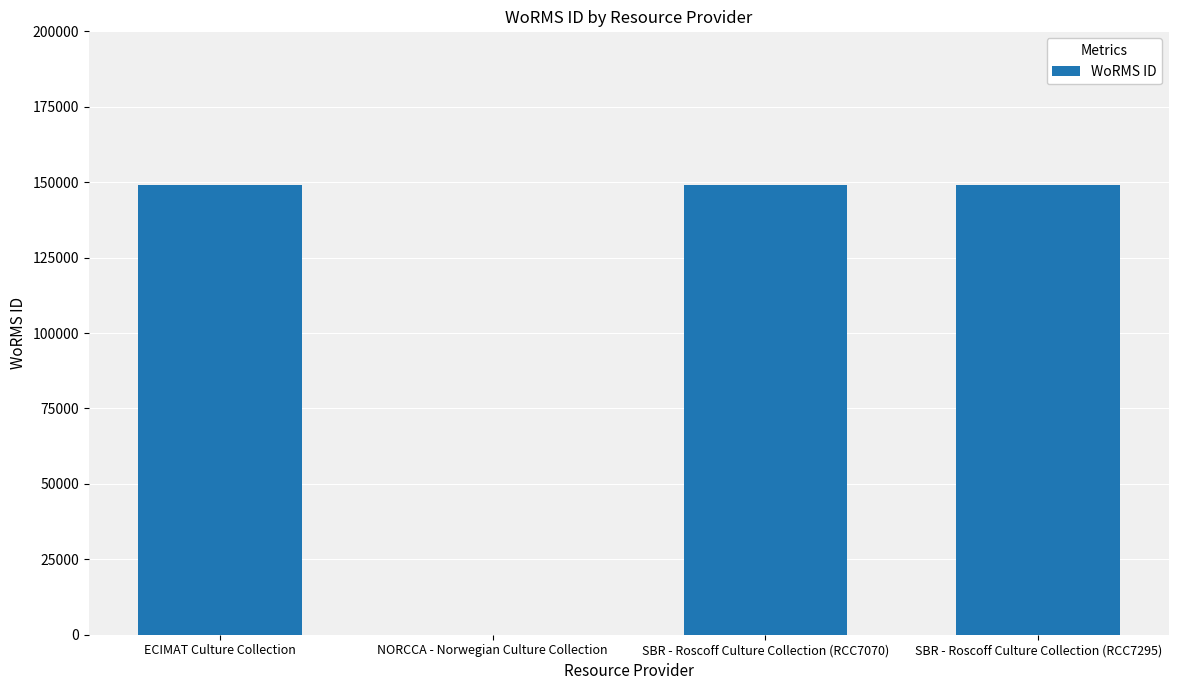

What is the sum of the values at NORCCA - Norwegian Culture Collection and ECIMAT Culture Collection?

149042